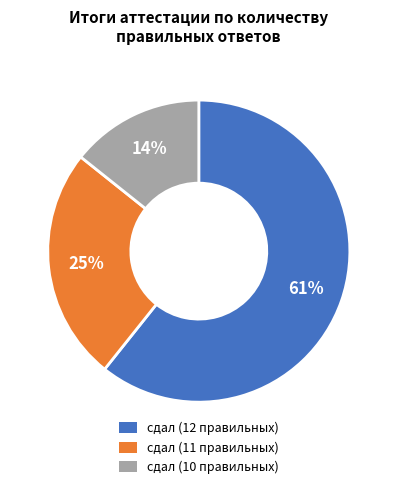

Which category has the smallest portion of the pie?

сдал (10 правильных)